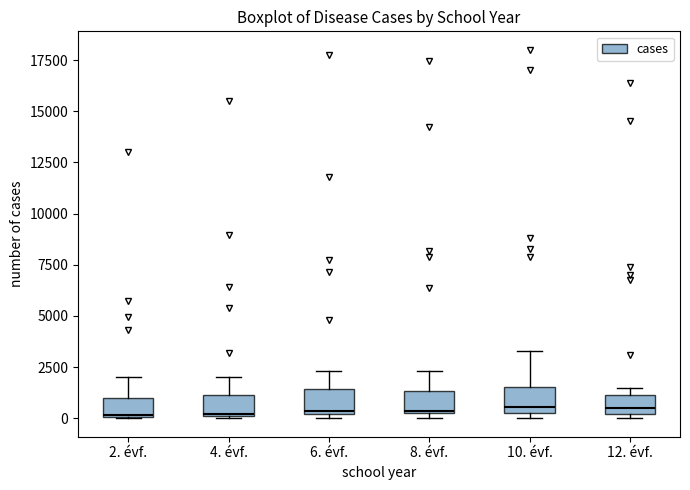

Reading left to right, transcribe this box plot: for each box, give where its median line is, the range the box spans, and where its two whiskers end, as read against the y-axis. The values are not printed on the chart, so give them approximately, as read against the axis.

2. évf.: median 0, box 0 to 1000, whiskers 0 to 2000
4. évf.: median 0, box 0 to 1000, whiskers 0 to 2000
6. évf.: median 500, box 0 to 1500, whiskers 0 (just below the box's lower edge) to 2500
8. évf.: median 500, box 0 to 1500, whiskers 0 (just below the box's lower edge) to 2500
10. évf.: median 500 (just above the box's lower edge), box 500 to 1500, whiskers 0 to 3500
12. évf.: median 500, box 0 to 1000, whiskers 0 (just below the box's lower edge) to 1500